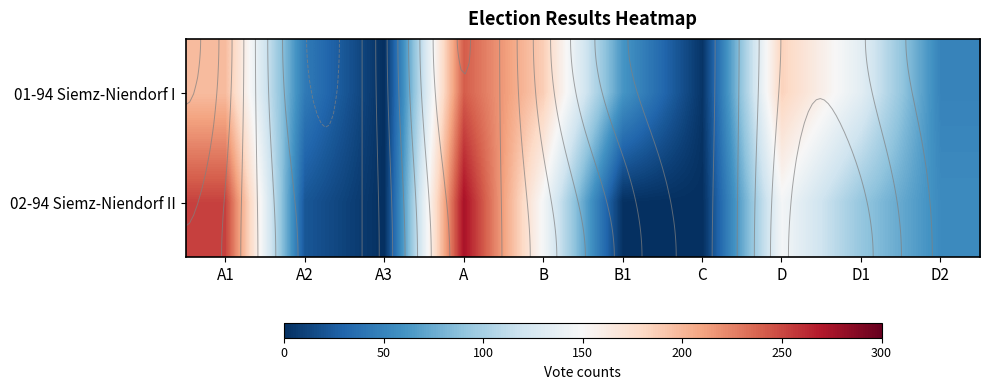

What is the average value of the 01-94 Siemz-Niendorf I series?

110